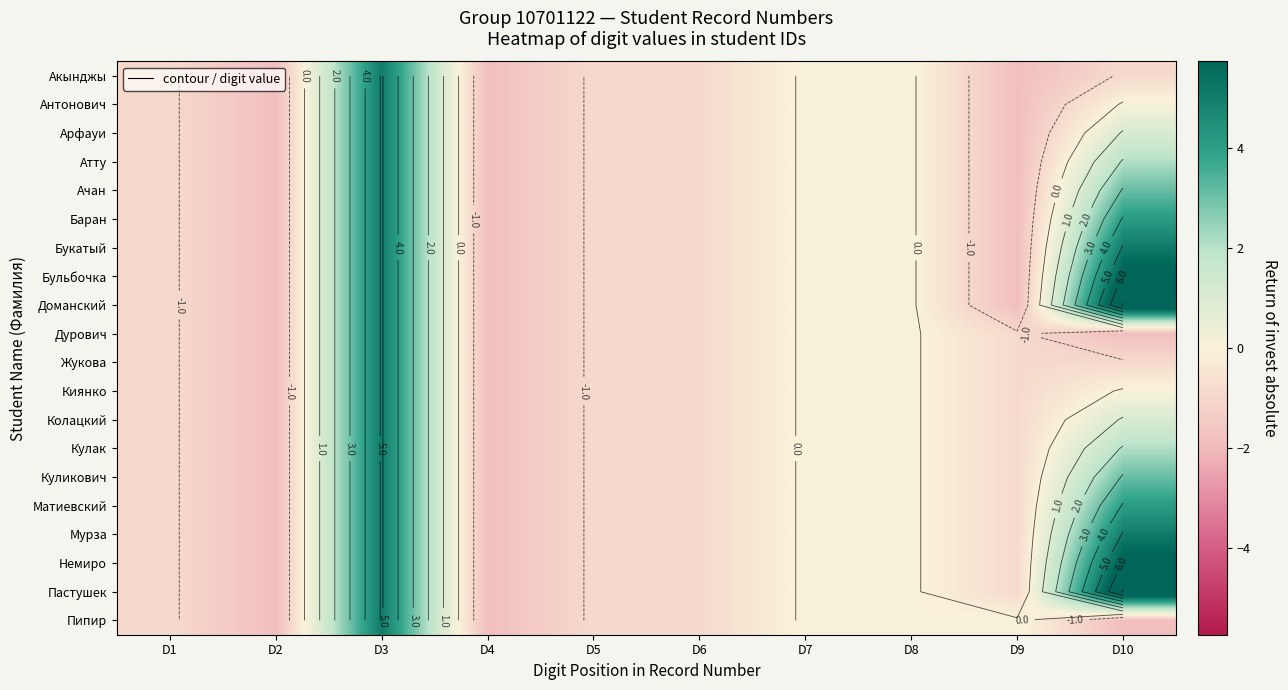

Which has a higher value, D4 or D5?

D5